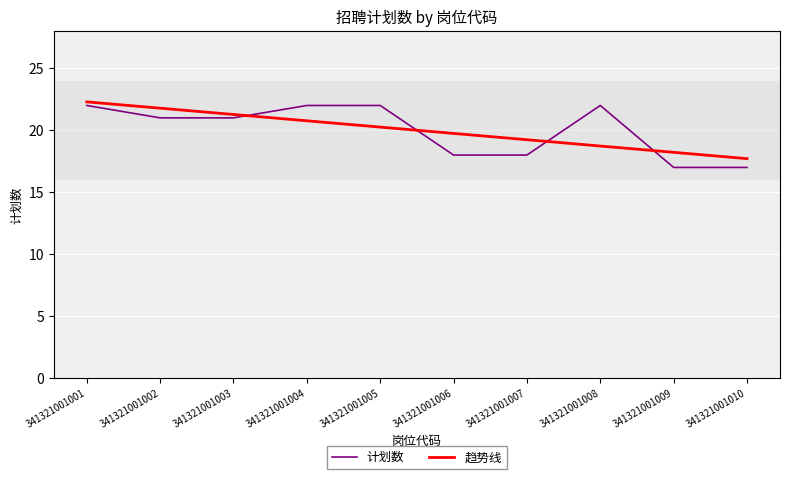

What is the total value across all series at 341321001008?

40.7